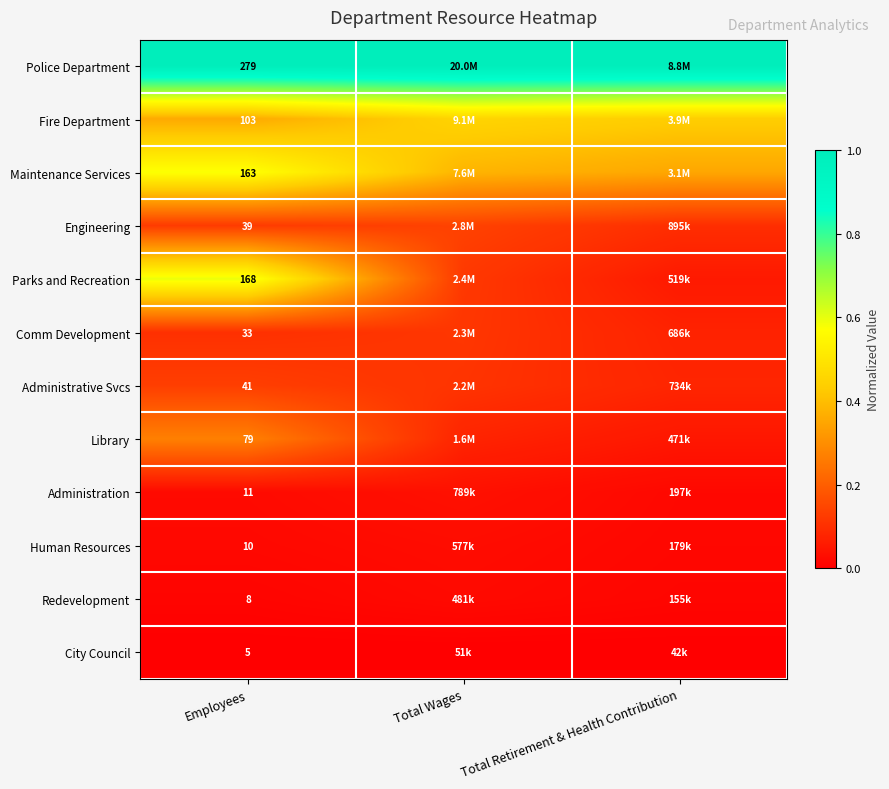

At Employees, list the series in order from largest to smallest.

Police Department, Parks and Recreation, Maintenance Services, Fire Department, Library, Administrative Svcs, Engineering, Comm Development, Administration, Human Resources, Redevelopment, City Council